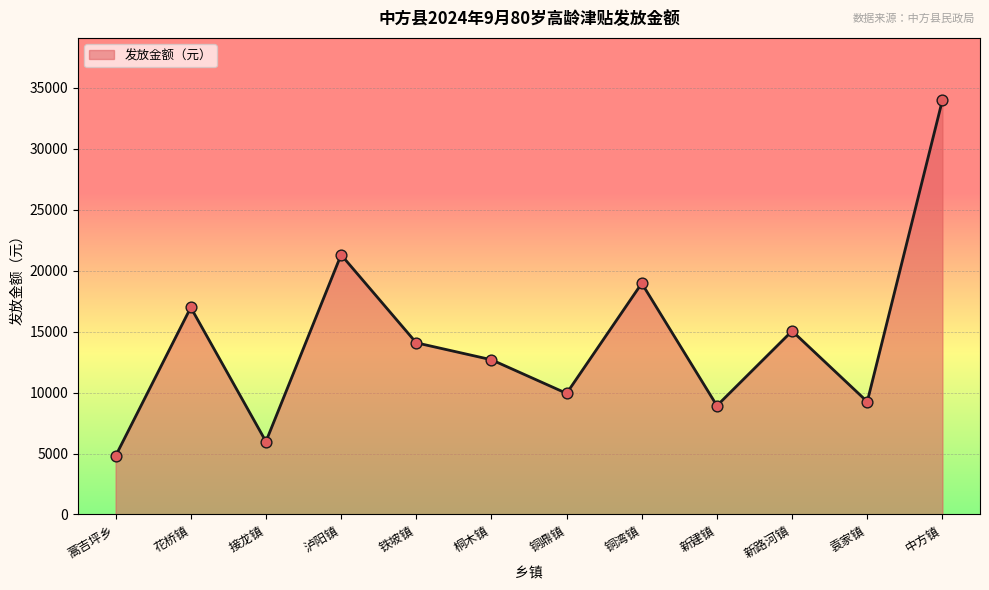

Approximately how many times larger is the value at 新建镇 compared to 铜鼎镇?

0.9